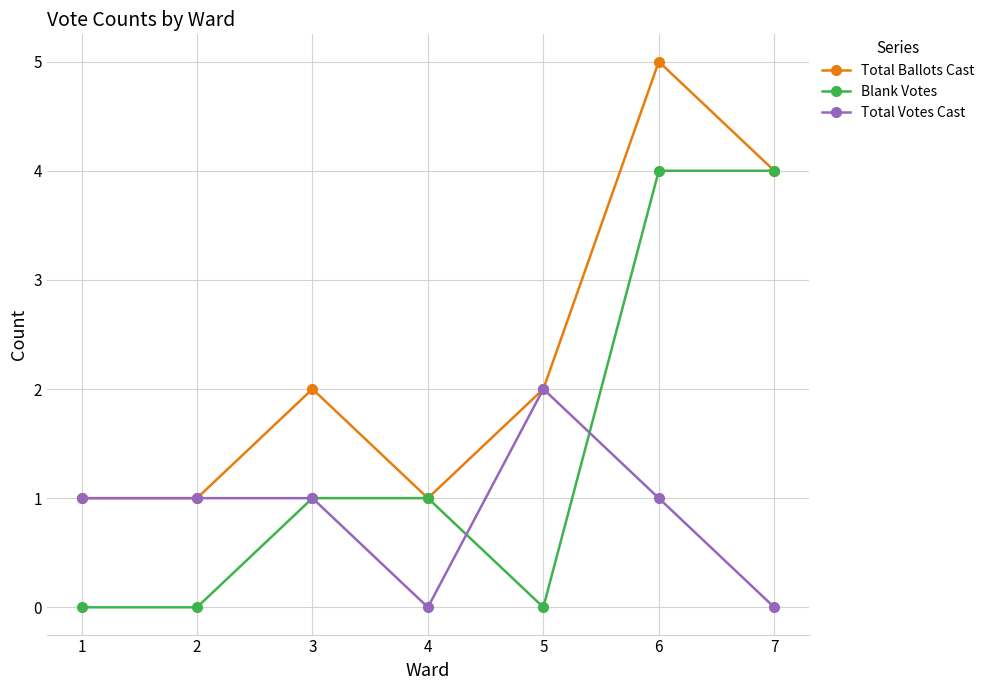

What is the sum of the Total Ballots Cast values at 2 and 4?

2